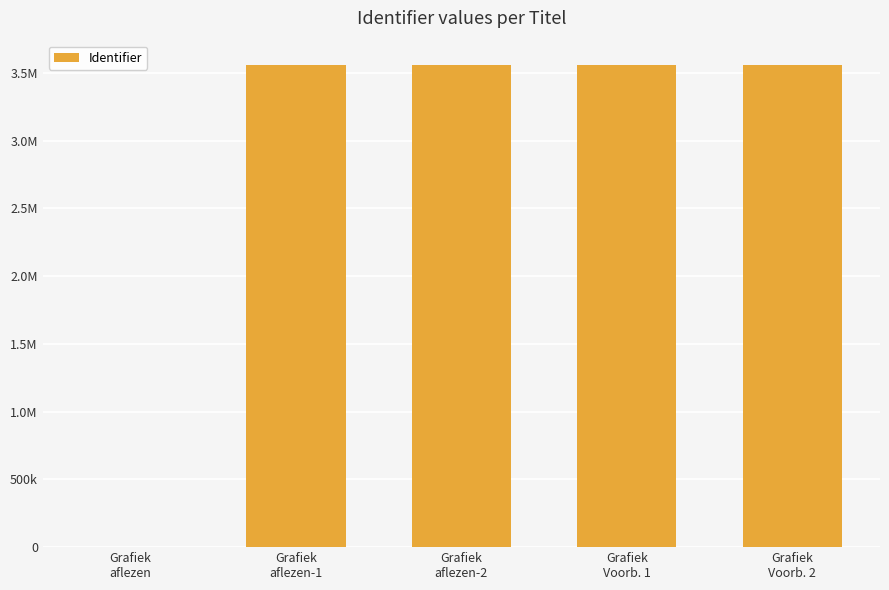

Reading left to right, what are all the values shown in this chart?

Grafiek
aflezen=0	Grafiek
aflezen-1=3559004	Grafiek
aflezen-2=3559006	Grafiek
Voorb. 1=3559008	Grafiek
Voorb. 2=3559010